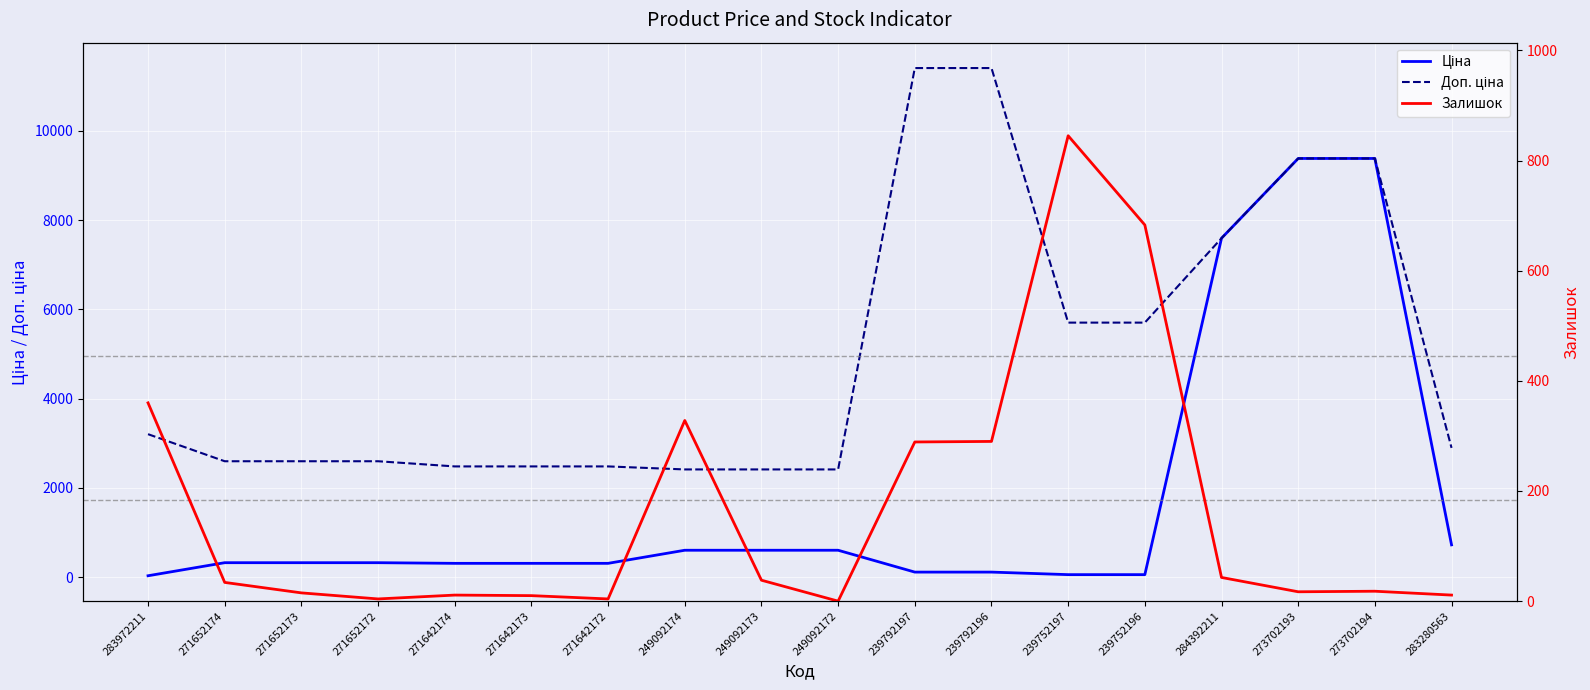

What is the sum of the Ціна values at 249092174 and 249092172?

1207.4